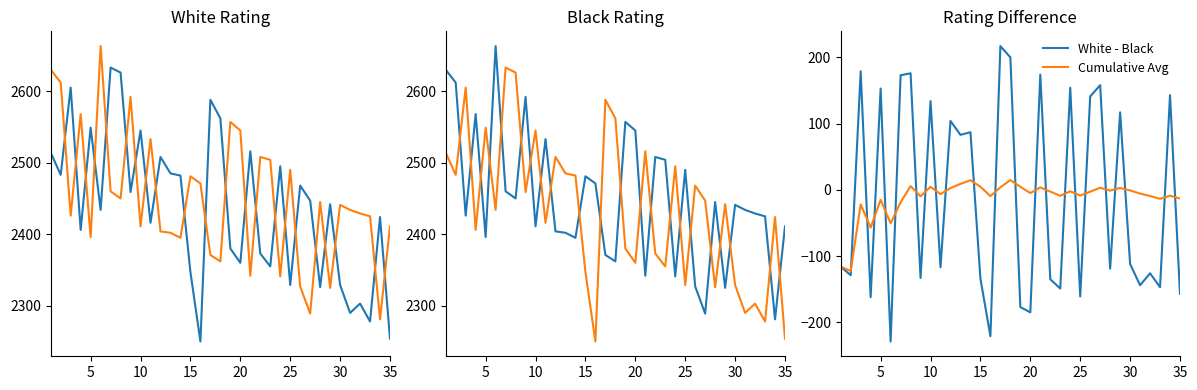

True or false: White - Black and Black Rating intersect in this chart.

False